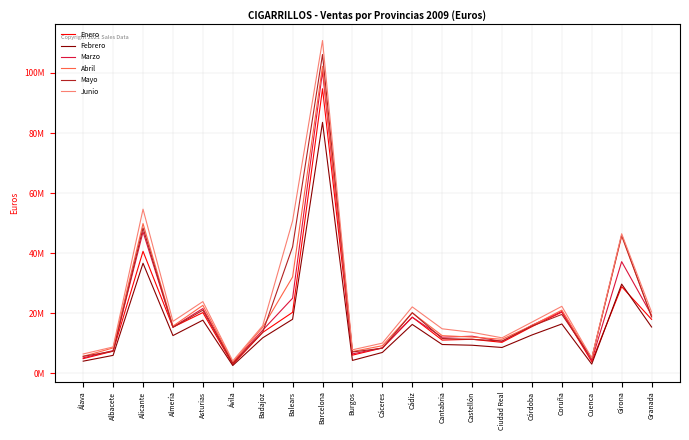

What are all the series names shown in the legend?

Enero, Febrero, Marzo, Abril, Mayo, Junio